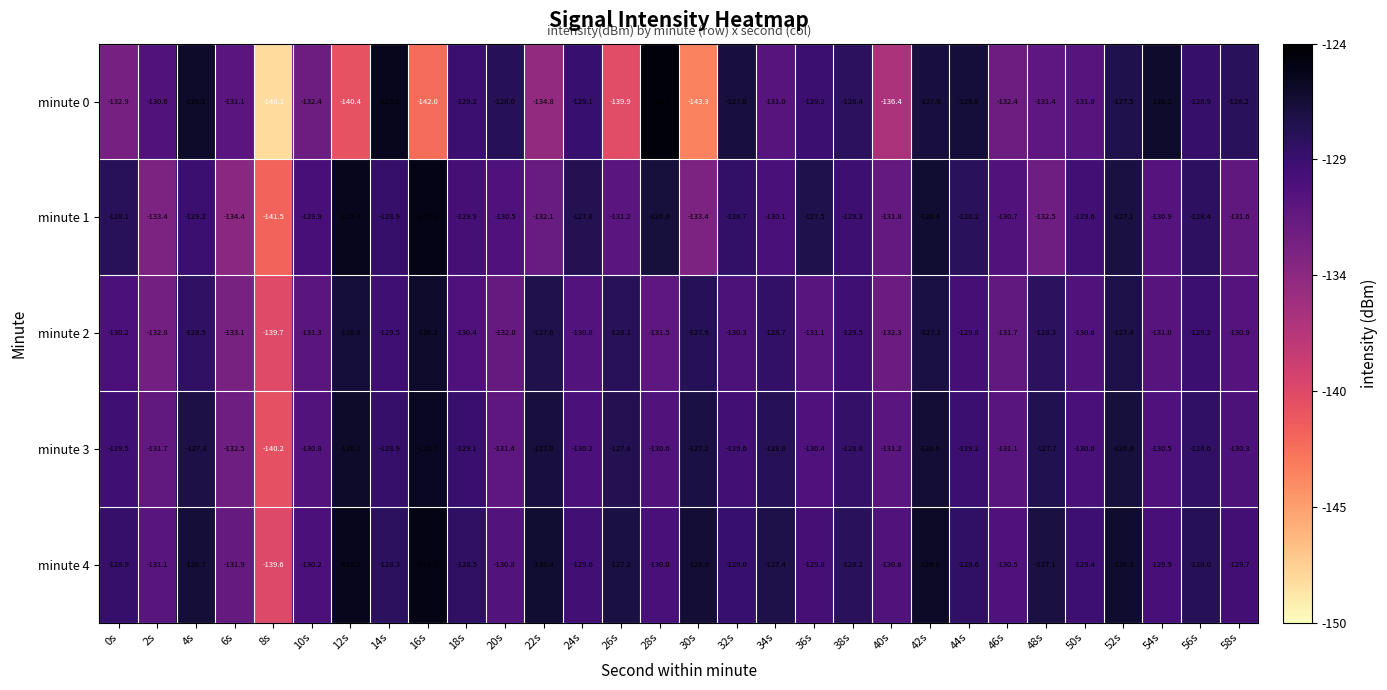

The value of minute 4 at 54s is -82.8. True or false?

False